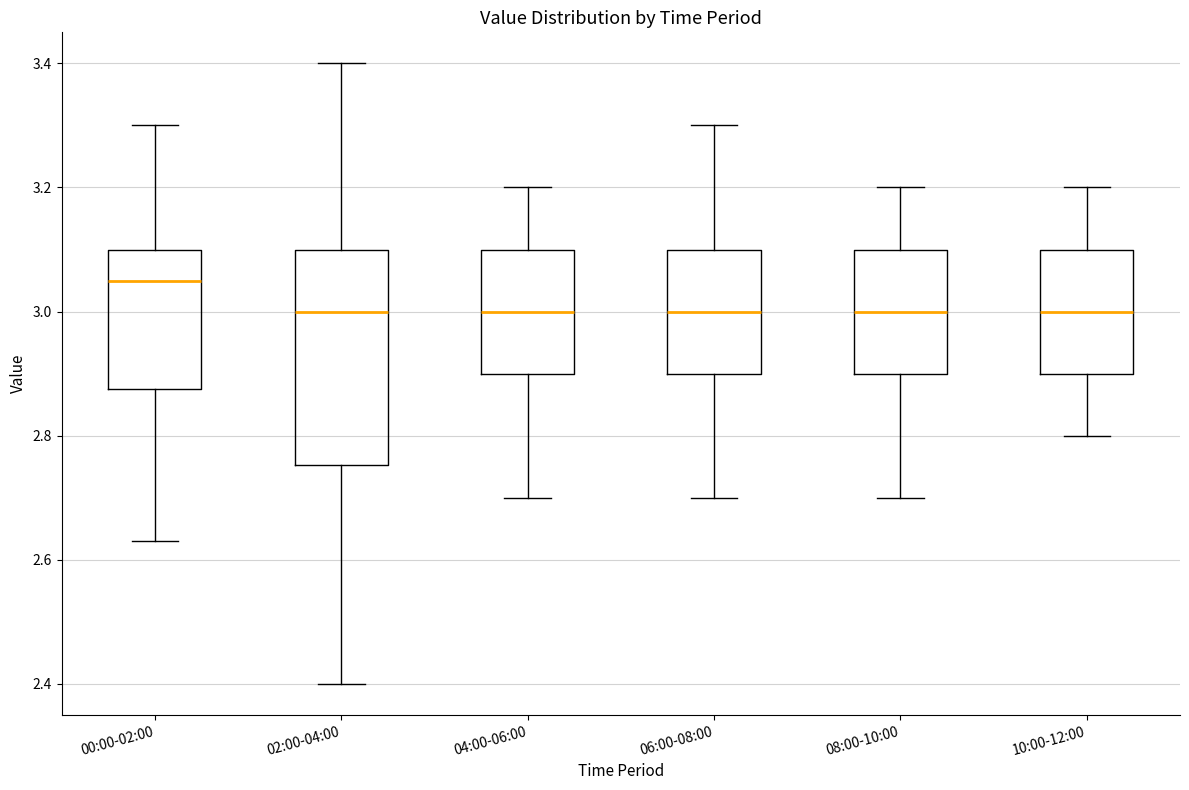

Where does the lower whisker of the box for 06:00-08:00 end on the y-axis? The values are not printed on the chart, so give them approximately, as read against the axis.

2.70